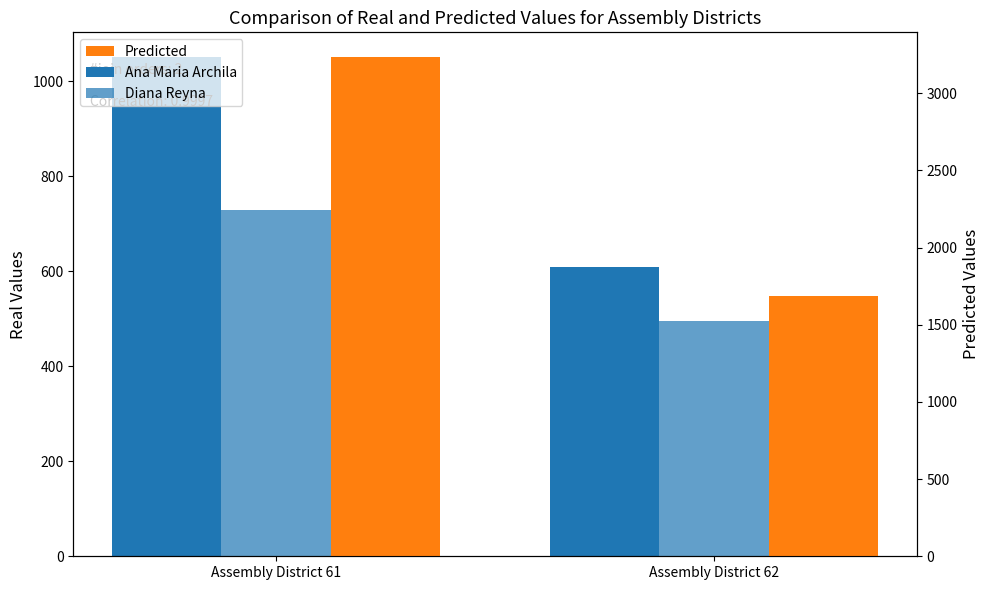

How many groups of bars are there?

2